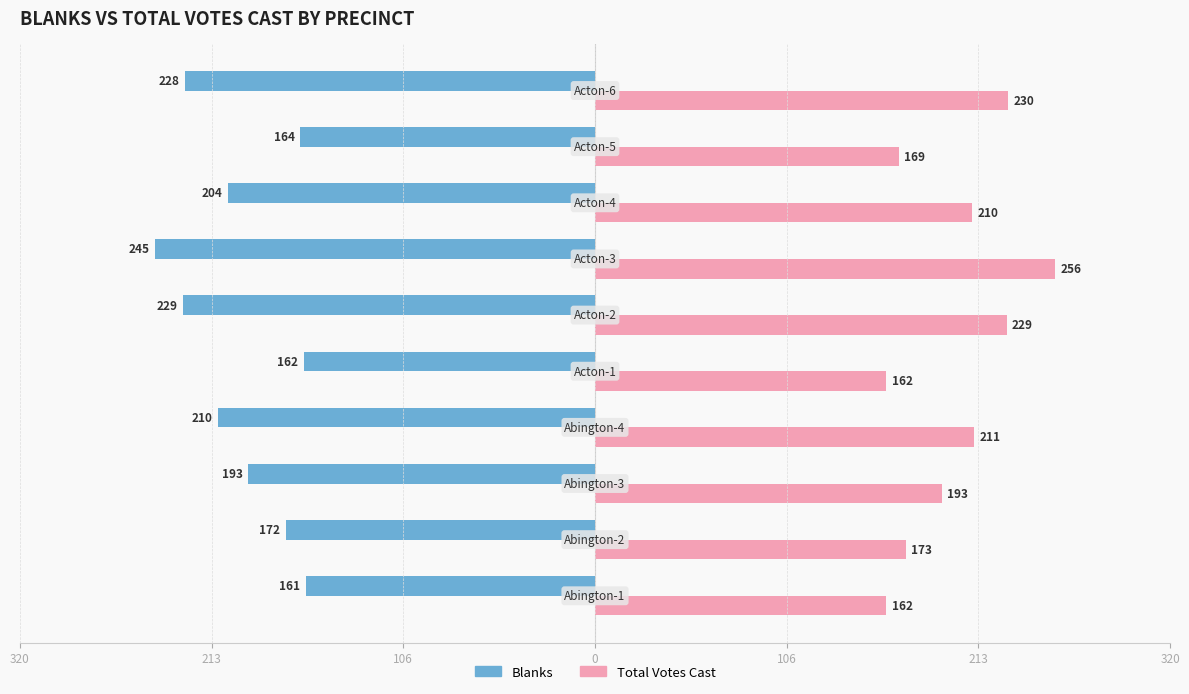

What are all the series names shown in the legend?

Blanks, Total Votes Cast